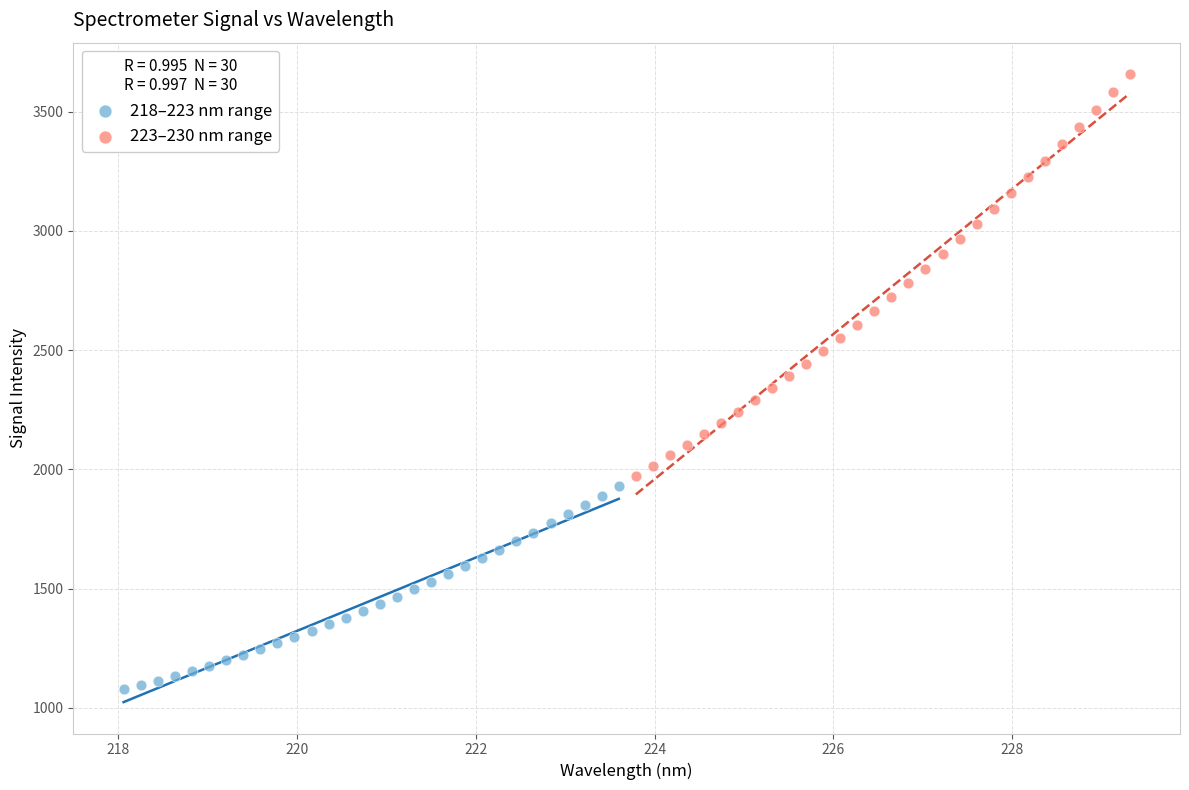

Which series reaches the minimum Y coordinate?

218–223 nm range